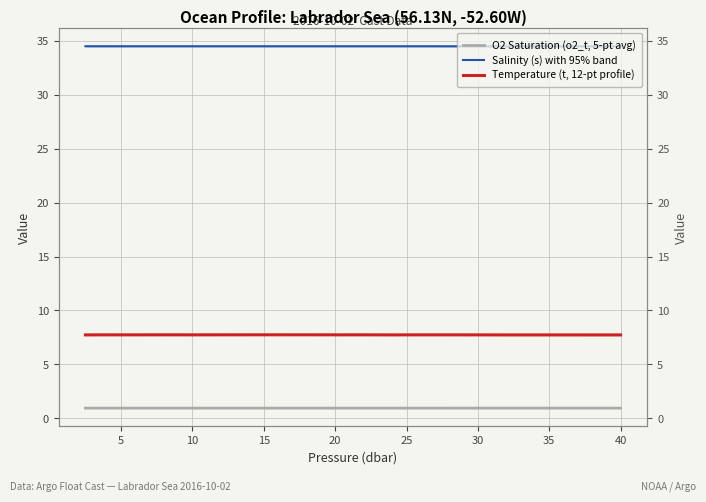

Is the value of Salinity (s) with 95% band at 40 greater than the value of O2 Saturation (o2_t, 5-pt avg) at 5?

Yes